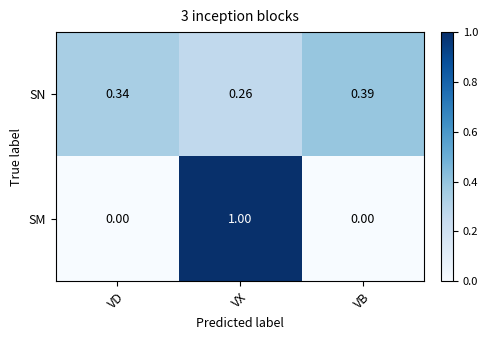

Which series has the largest total across all categories?

SM